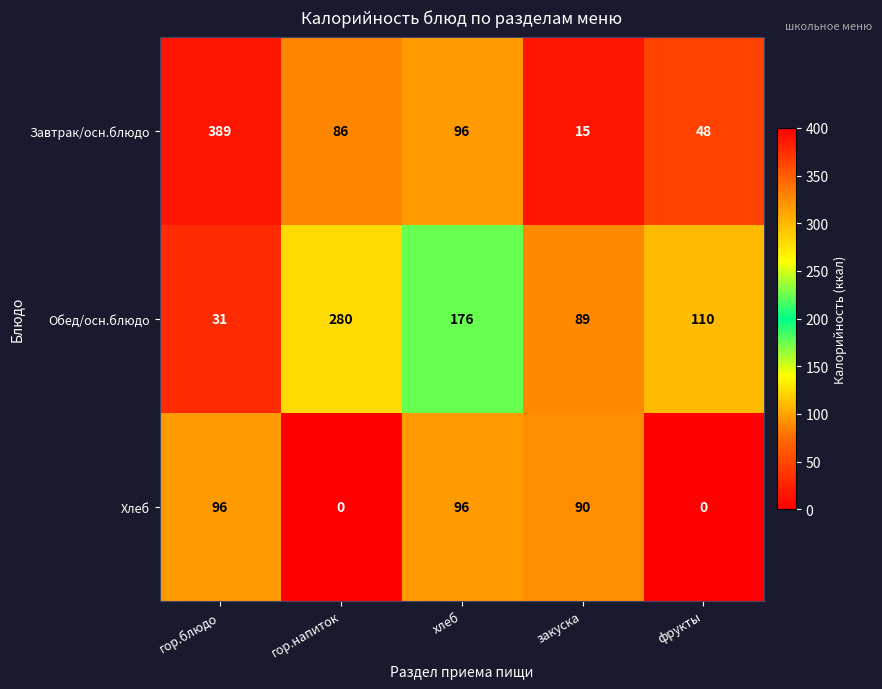

Rank the series by their maximum value, from lowest to highest.

Хлеб, Обед/осн.блюдо, Завтрак/осн.блюдо